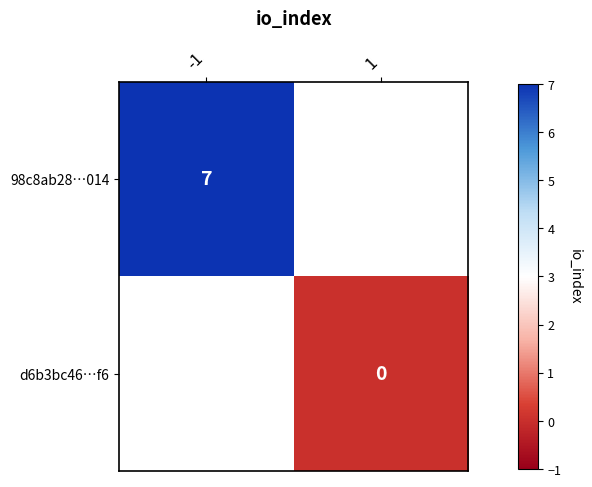

Is the value of 98c8ab28…014 at -1 greater than the value of d6b3bc46…f6 at 1?

Yes